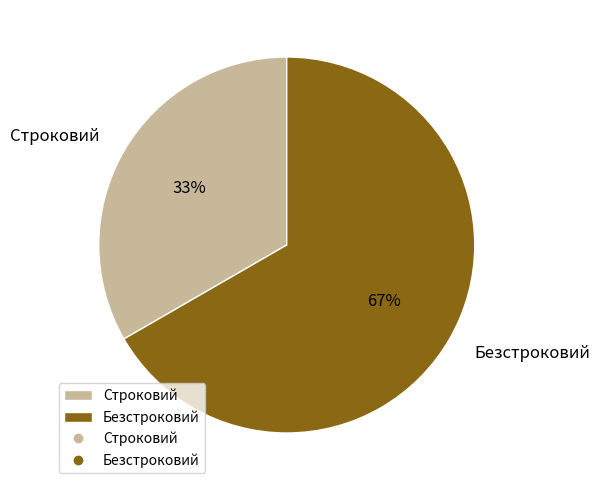

Count the number of slices in the pie.

2